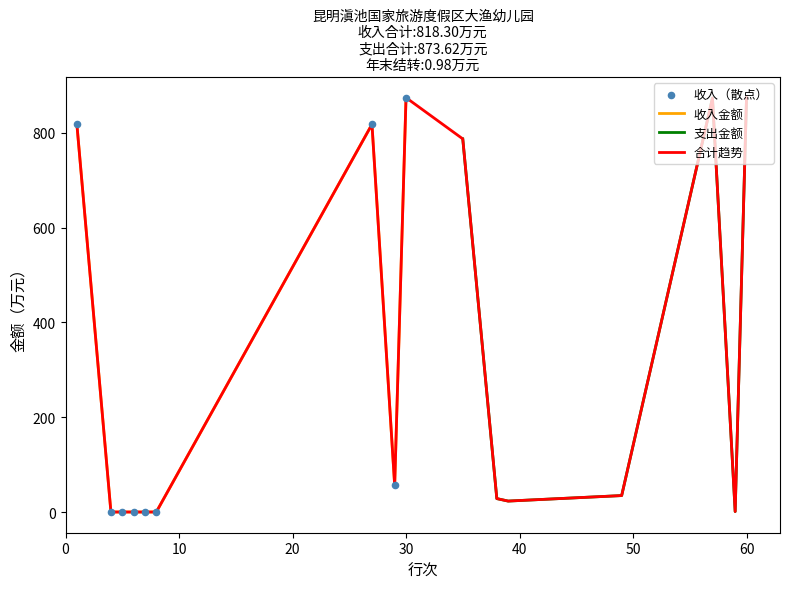

Is the value of 收入行次 at 4 greater than the value of 支出行次 at 1?

No